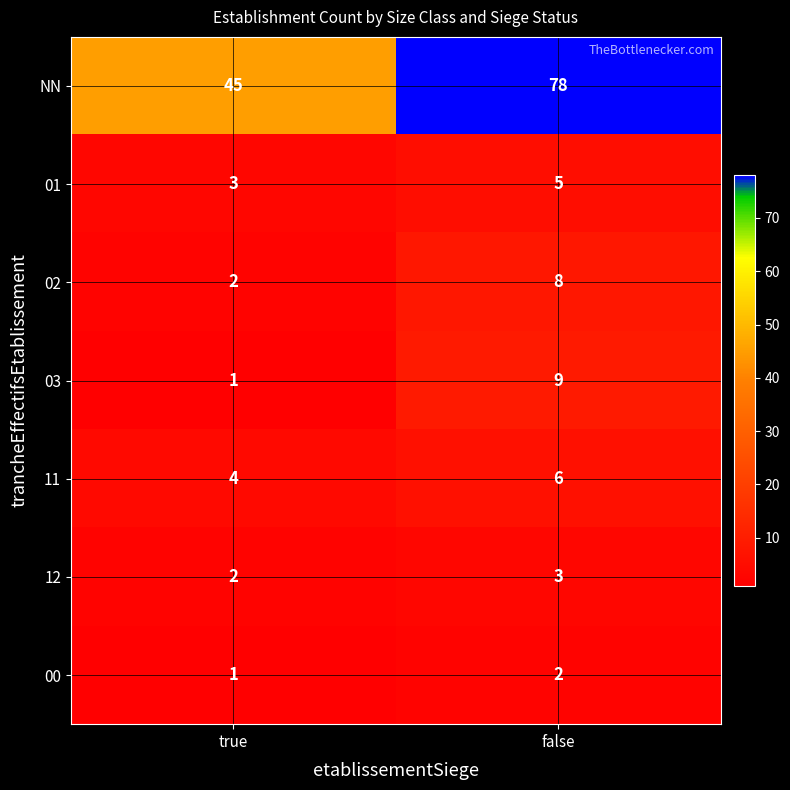

Reading left to right, extract all data points from this chart.

NN: true=45	false=78
01: true=3	false=5
02: true=2	false=8
03: true=1	false=9
11: true=4	false=6
12: true=2	false=3
00: true=1	false=2